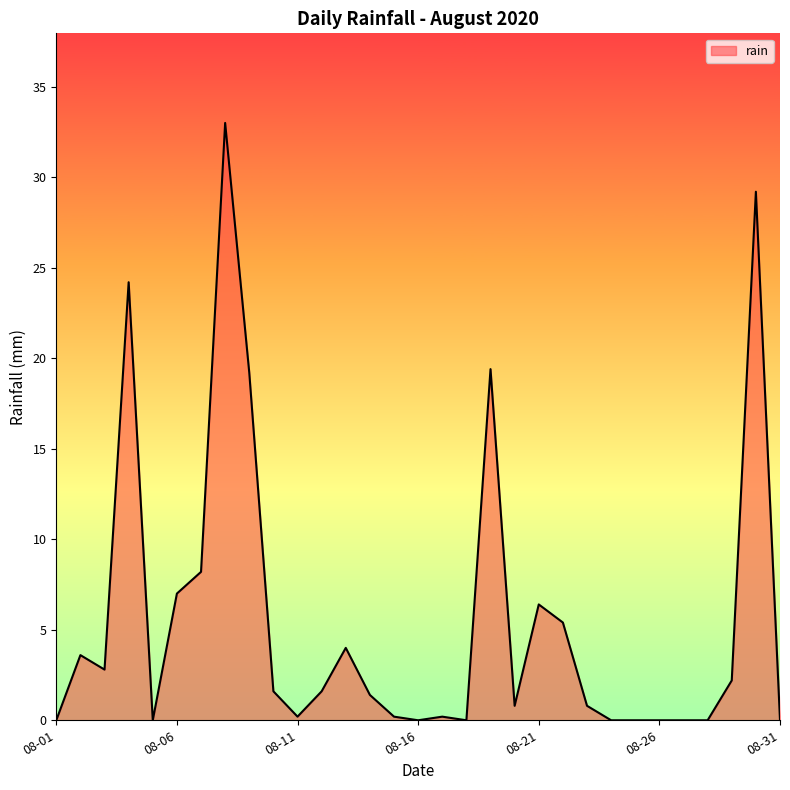

What is the greatest value displayed?

33.0